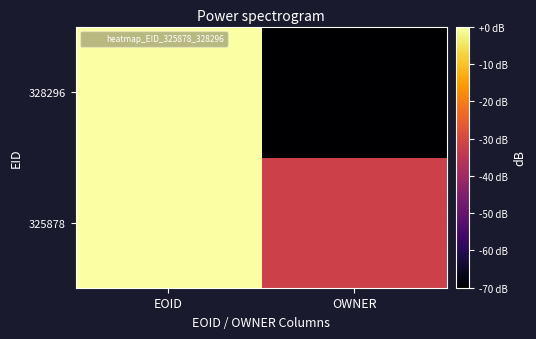

Which label corresponds to the largest value in the chart?

EOID